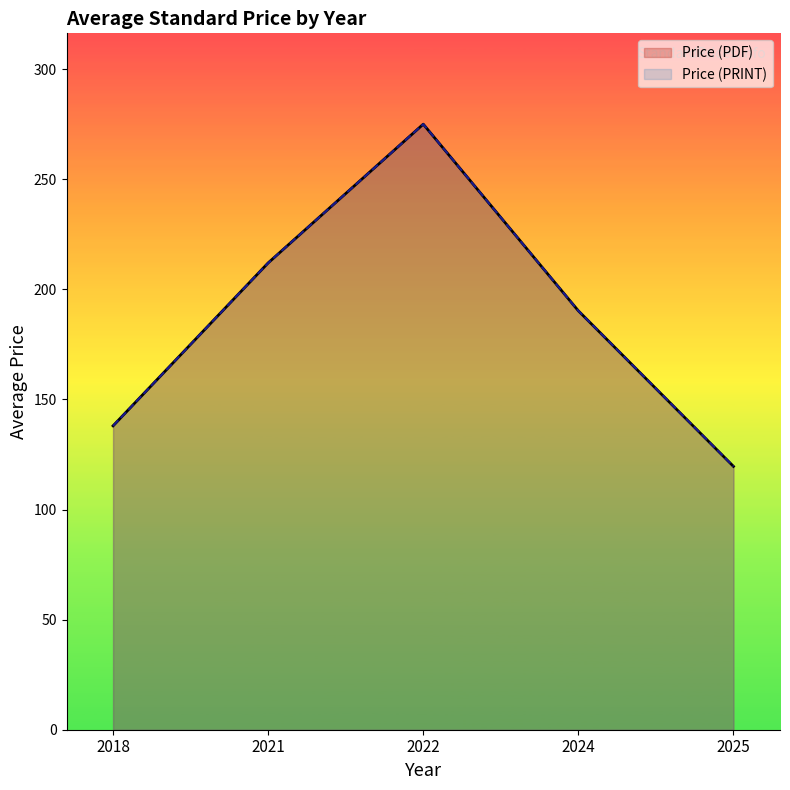

Reading right to left, extract all data points from this chart.

Price (PDF): 119.6	190.2	275.0	212.0	138.0
Price (PRINT): 119.6	190.2	275.0	212.0	138.0